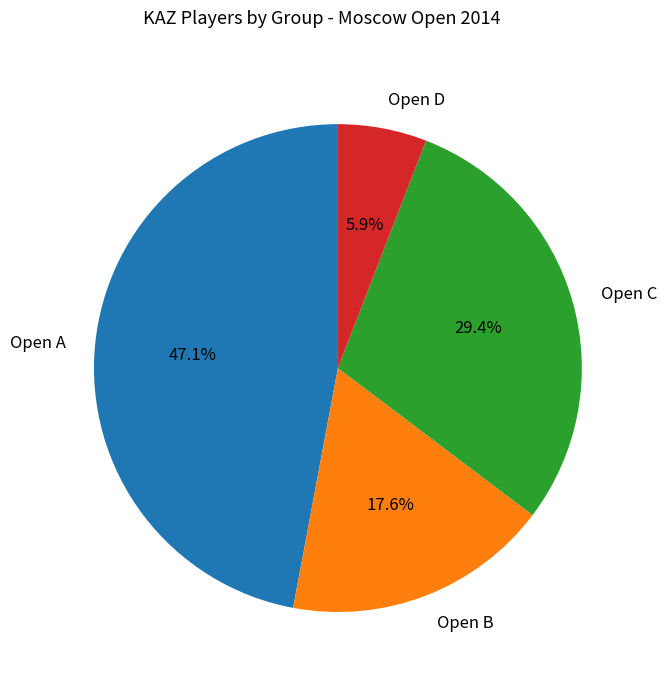

To the nearest percent, what percentage of the pie is Open D?

6%